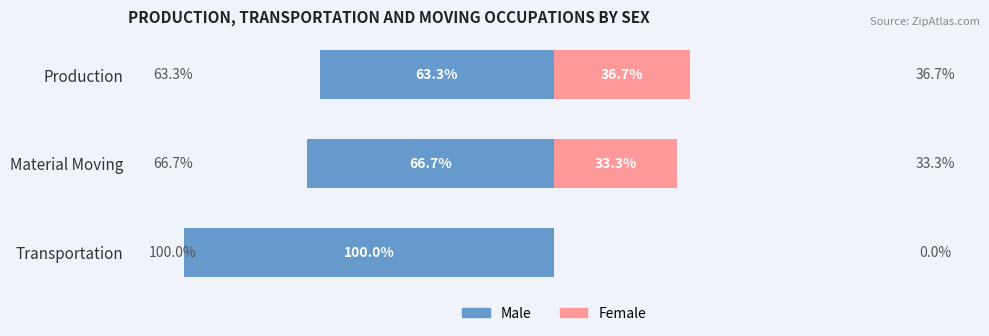

What is the sum of all Female values?

70.0